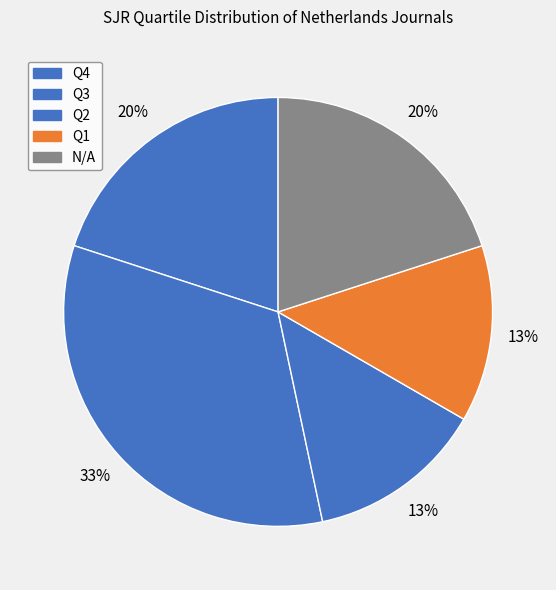

How many segments does this pie chart have?

5